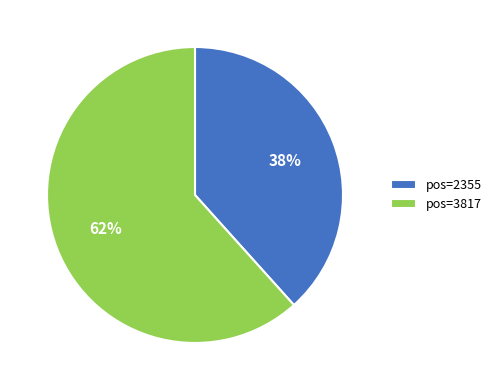

Is the sum of pos=2355 and pos=3817 greater than half?

Yes